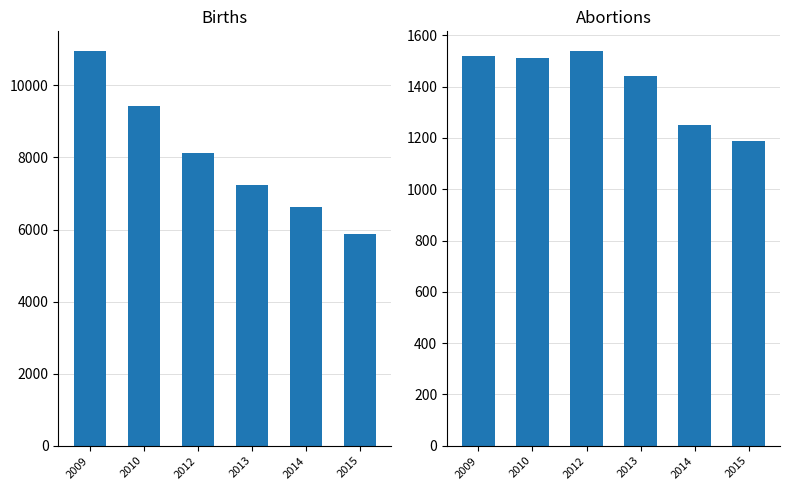

What are all the series names shown in the legend?

Births, Abortions